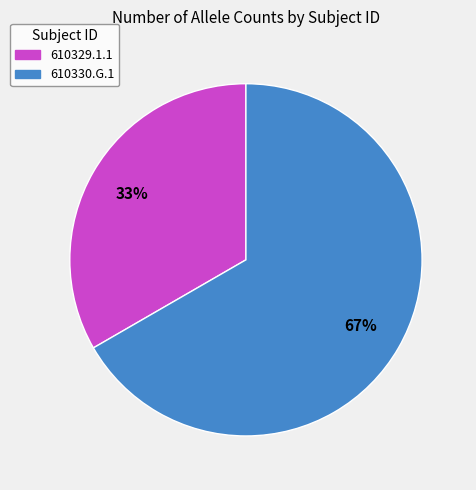

The 610329.1.1 slice represents 44% of the pie. True or false?

False